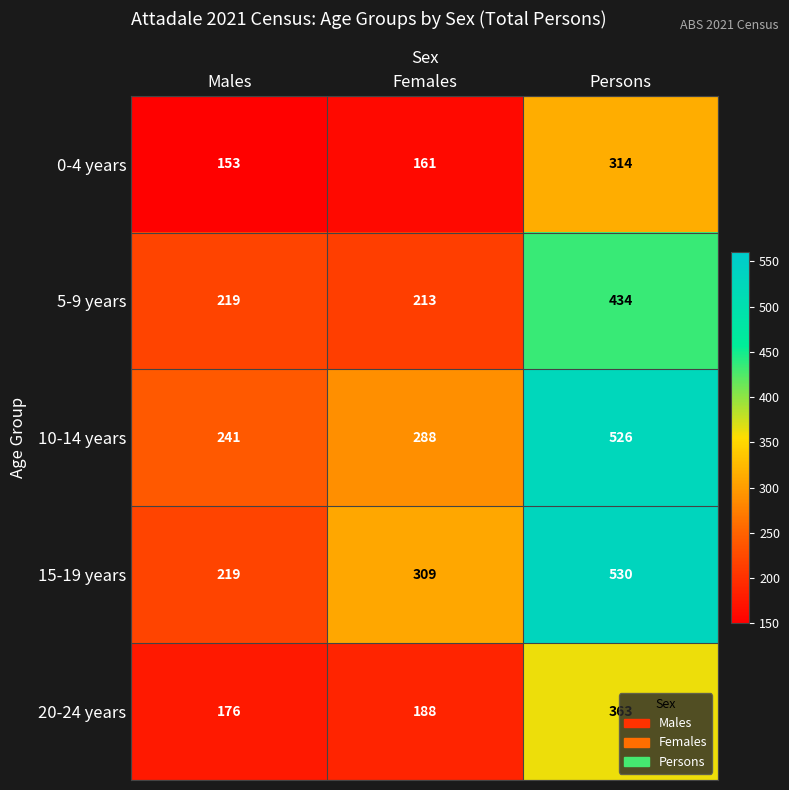

What is the difference between the highest and lowest values at Persons?

216